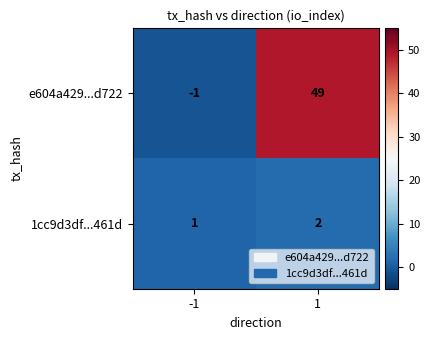

What is the total value across all series at 1?

51